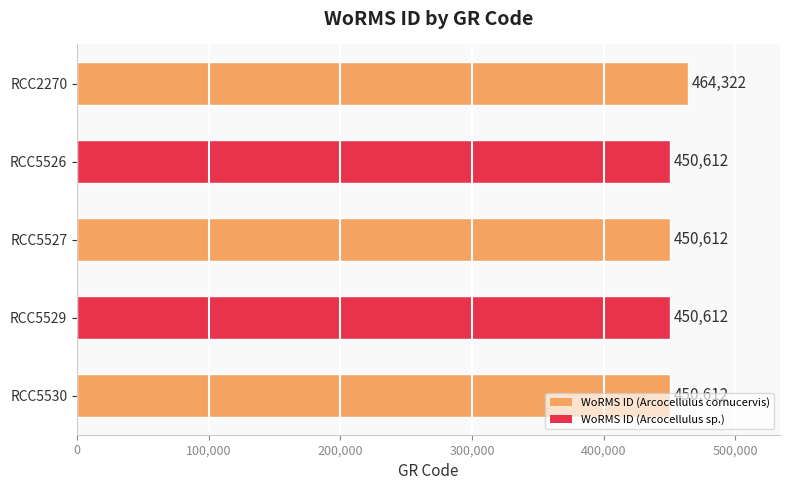

The chart shows a value of 450612 at RCC5530. True or false?

True